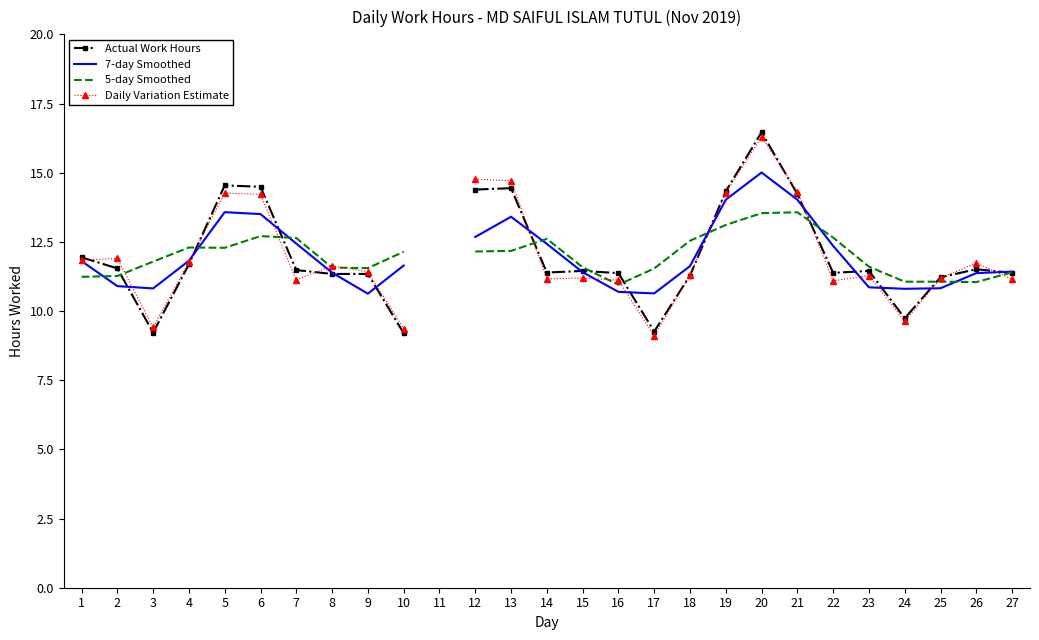

At 6, list the series in order from largest to smallest.

Actual Work Hours, Daily Variation Estimate, 7-day Smoothed, 5-day Smoothed